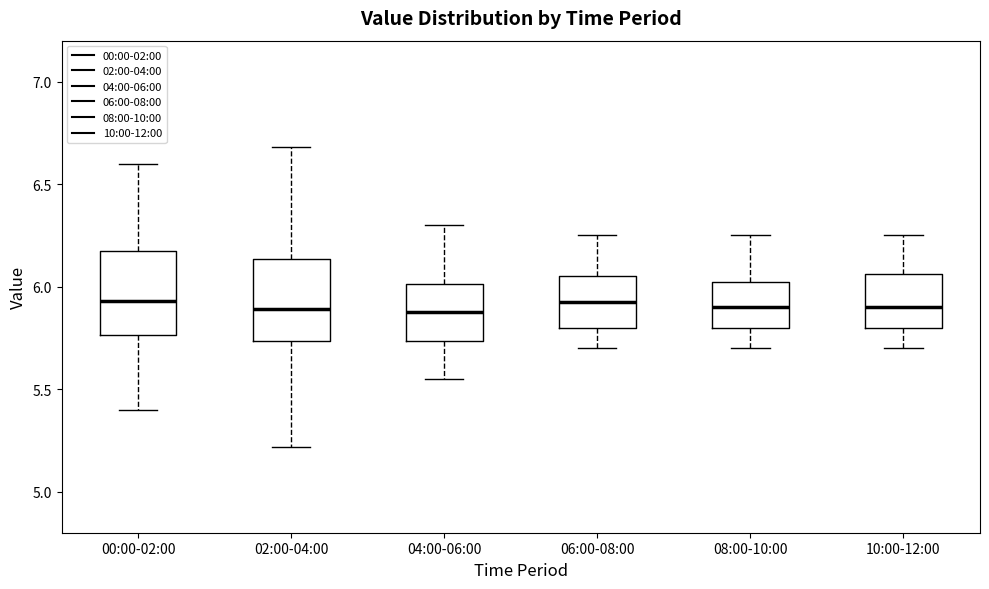

Where is the lower edge of the box for 00:00-02:00 on the y-axis? The values are not printed on the chart, so give them approximately, as read against the axis.

5.75